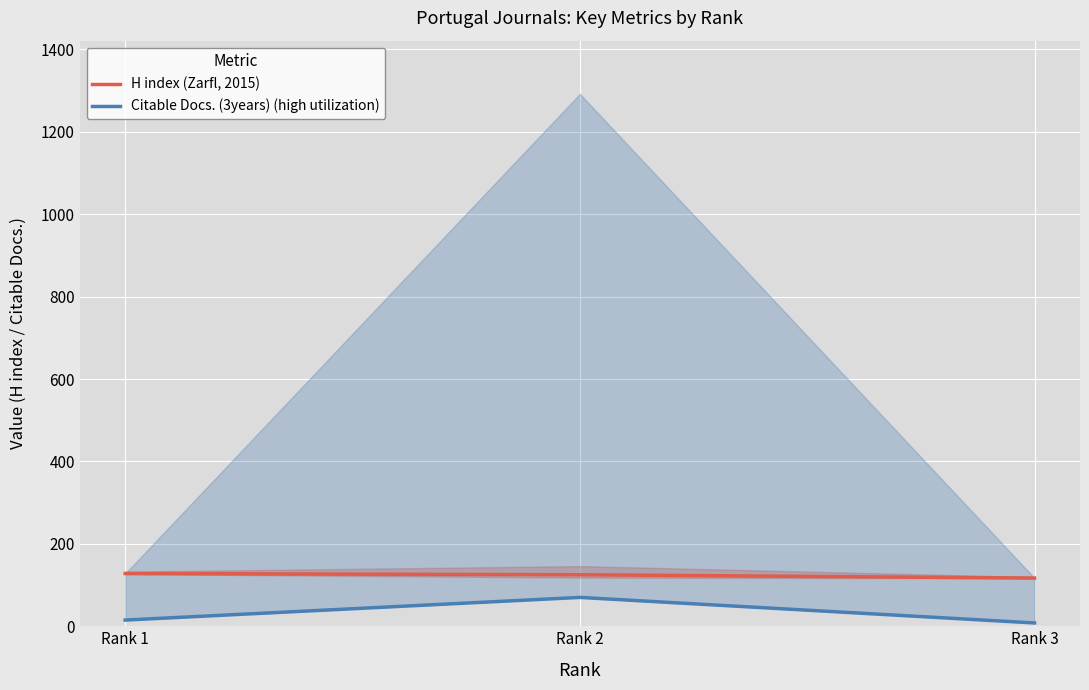

Rank the categories by Citable Docs. (3years) (high utilization) value from highest to lowest.

Rank 2, Rank 1, Rank 3